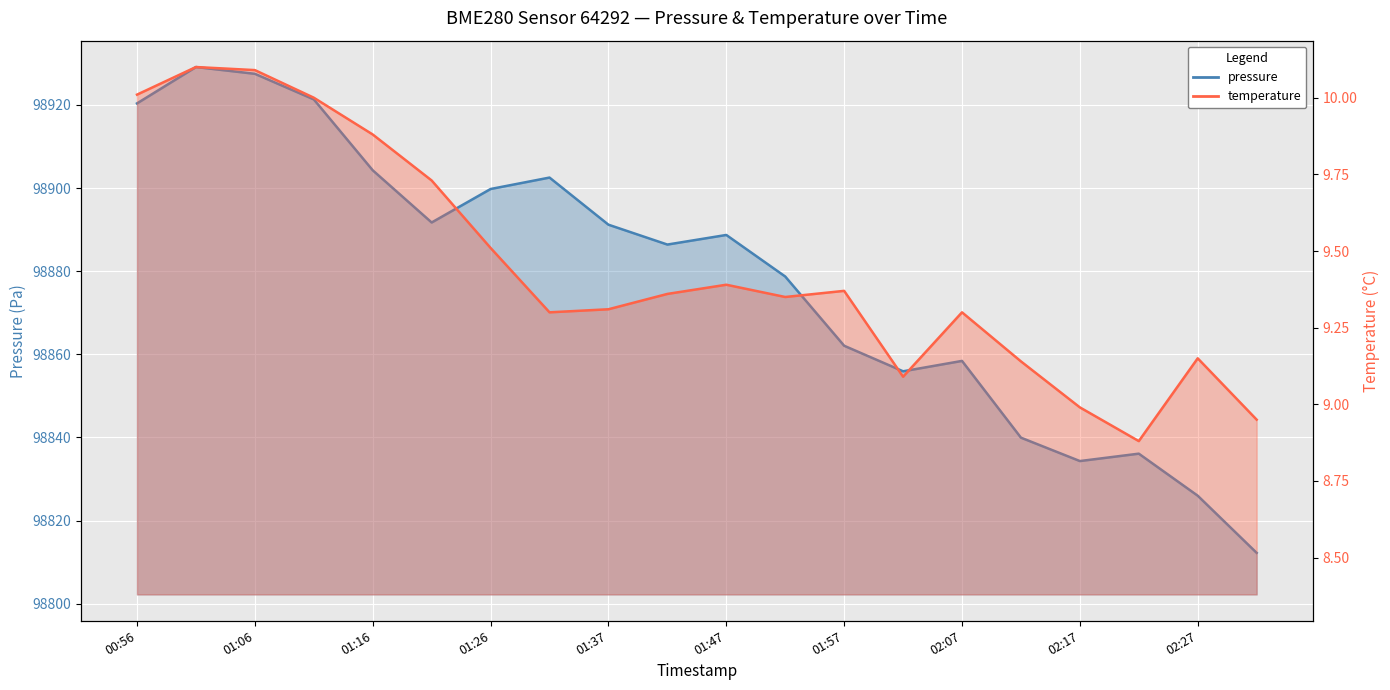

At which category does pressure reach its first local peak?

01:01